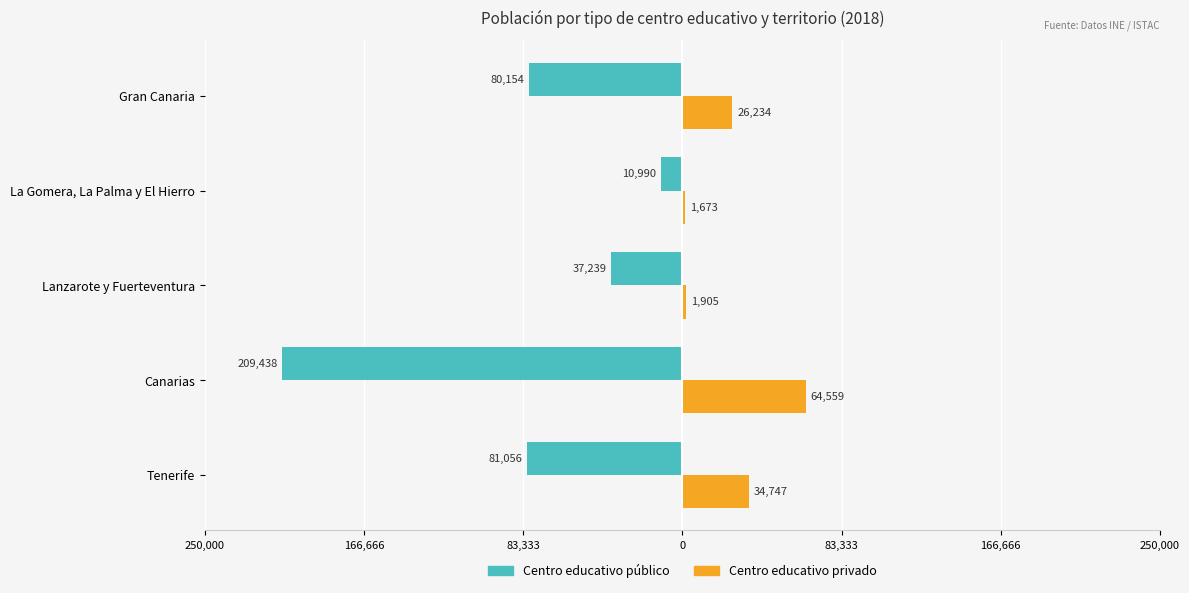

Which series has the largest range (max minus min)?

Centro educativo público